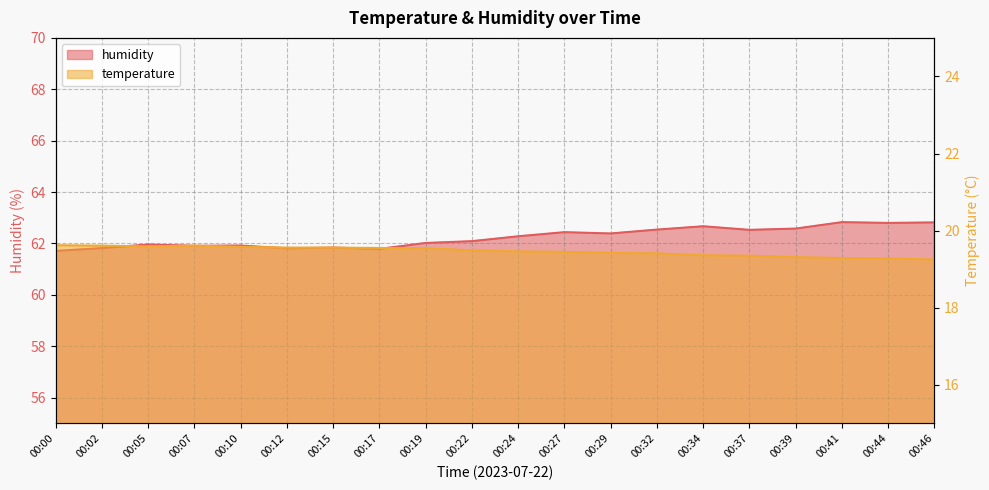

How many interior local peaks does the temperature series have?

1